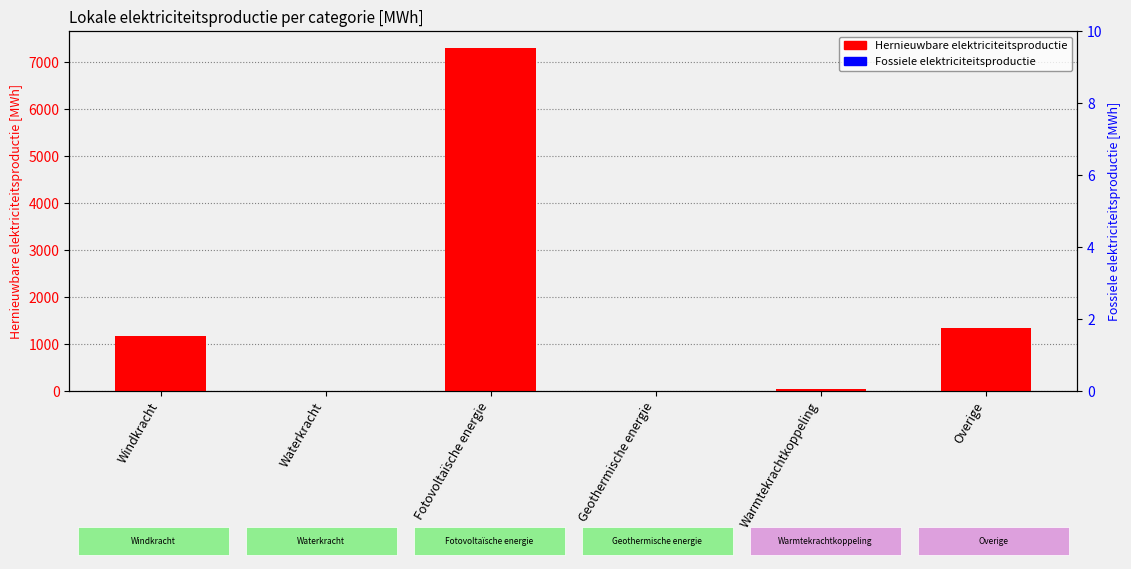

At how many categories does at least one series exceed 7137?

1